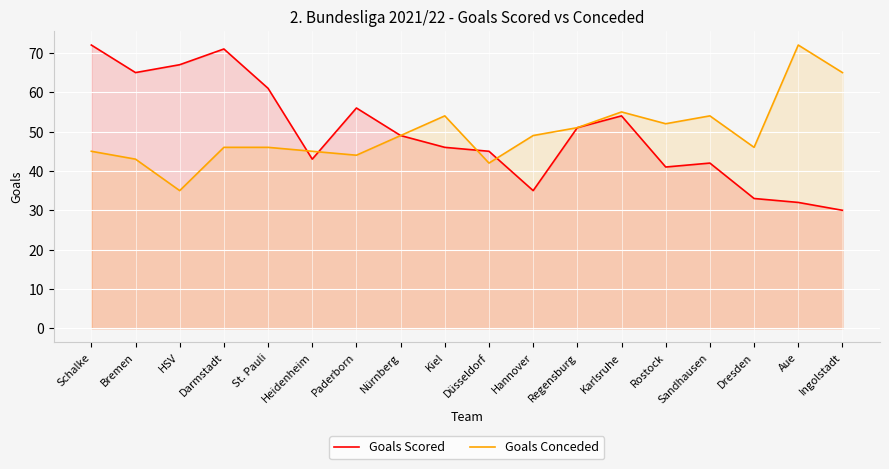

Which series changed the most between Heidenheim and Kiel?

Goals Conceded